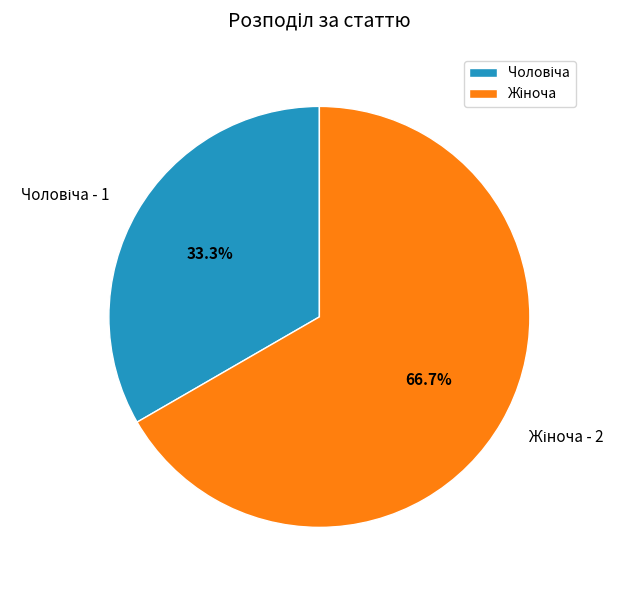

Does any single category account for the majority?

Yes